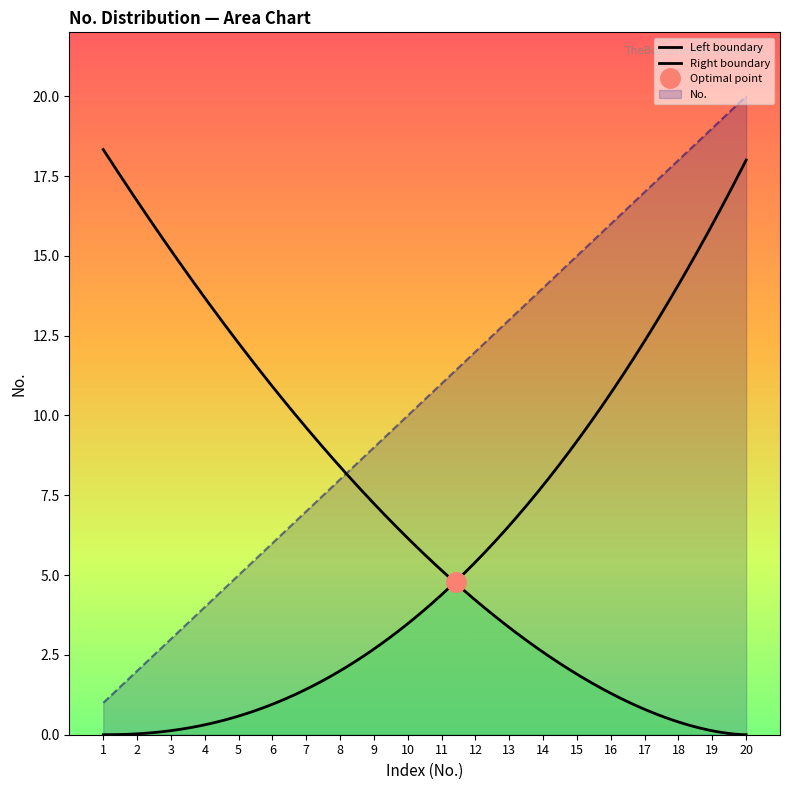

Reading right to left, transcribe all the data shown in this chart.

20	19	18	17	16	15	14	13	12	11	10	9	8	7	6	5	4	3	2	1